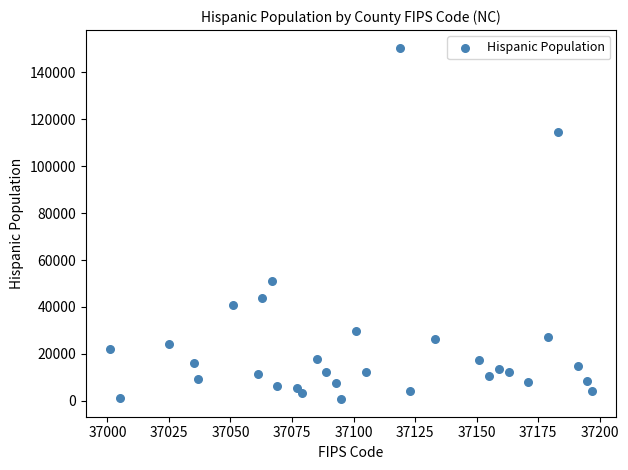

What is the range of X values (max minus min)?

196